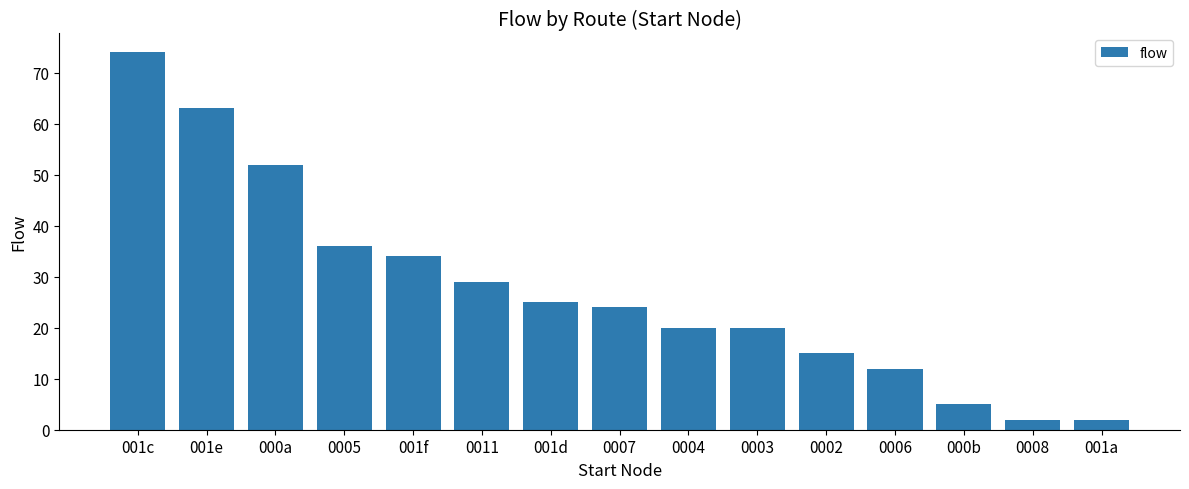

The value at 0002 is 6. True or false?

False